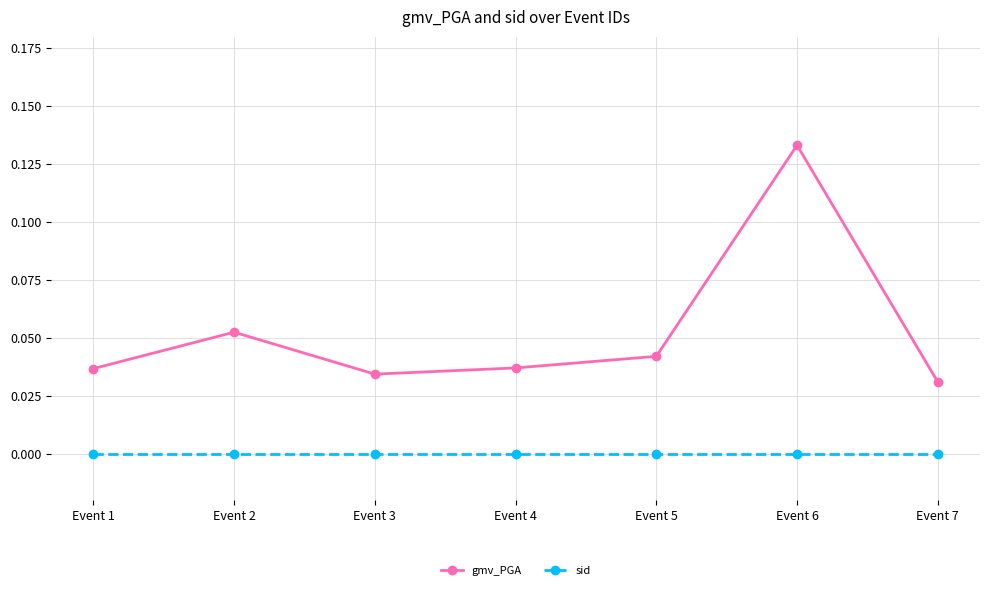

At which category is the sum across all series the highest?

Event 6